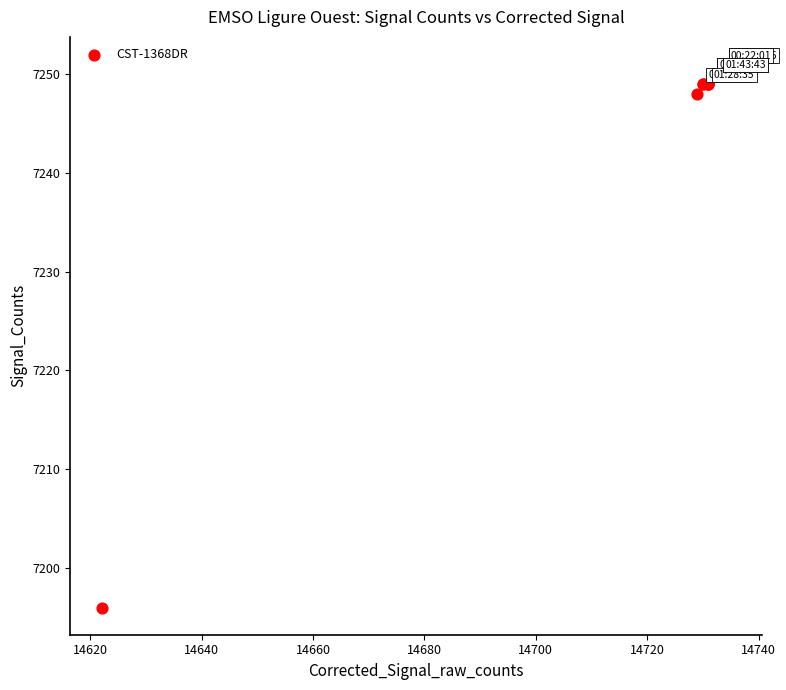

What Y value in the scatter plot is closest to 7223?

7248